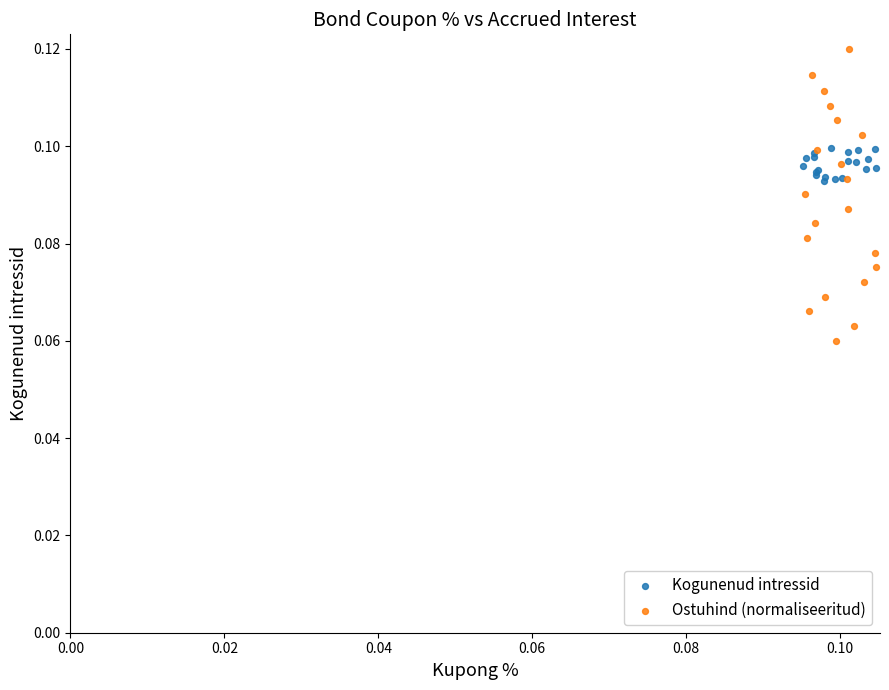

Which series reaches the minimum Y coordinate?

Ostuhind (normaliseeritud)